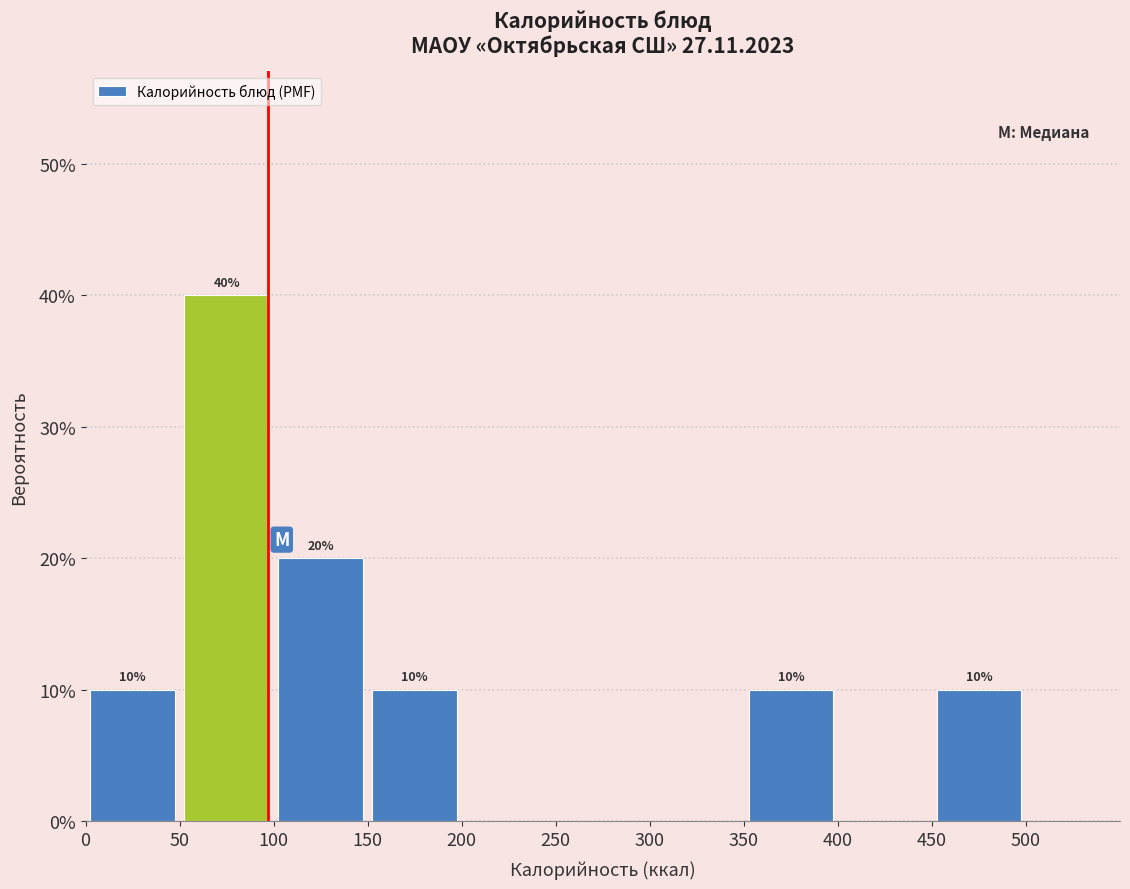

Which range on the x-axis has the tallest bar?

50 to 100